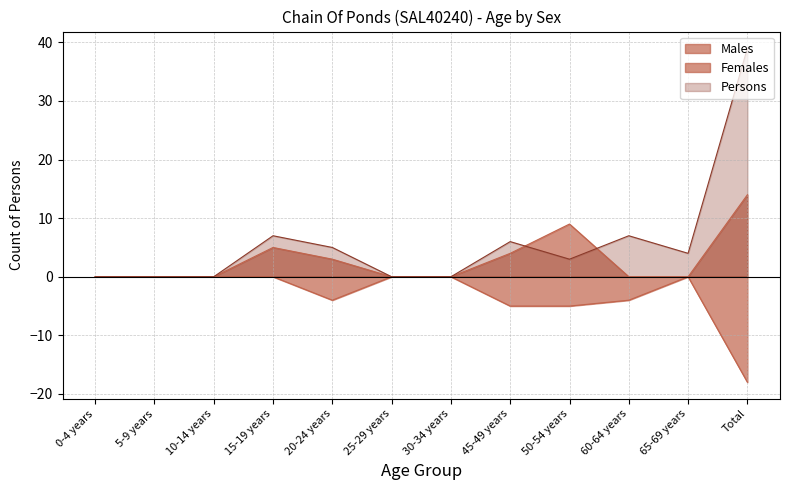

At which category does Persons reach its first local valley?

50-54 years